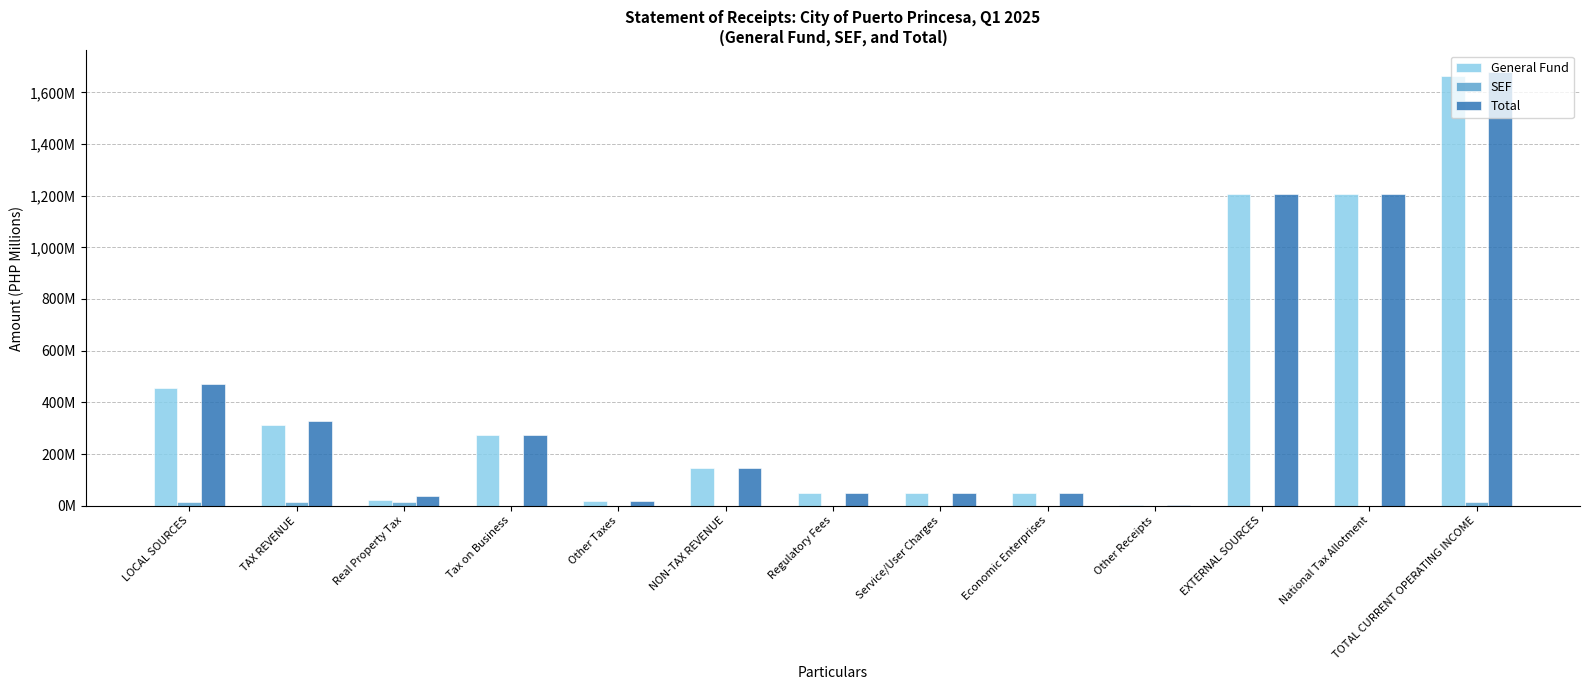

The value of Total at TOTAL CURRENT OPERATING INCOME is 1678.2. True or false?

True